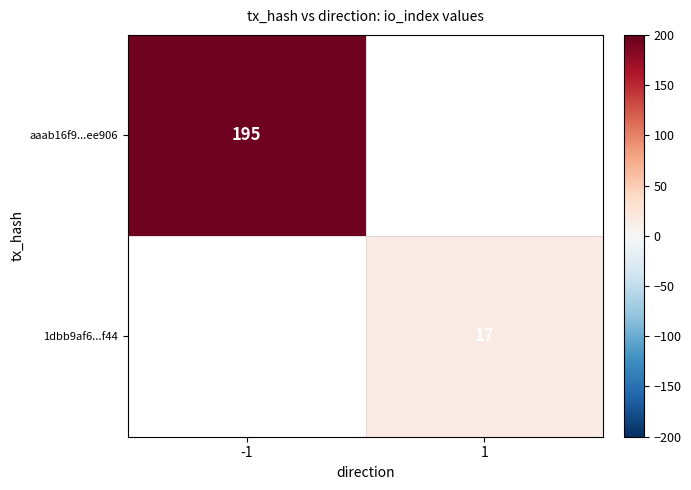

The 1dbb9af6...f44 series shows 30 at 1. True or false?

False